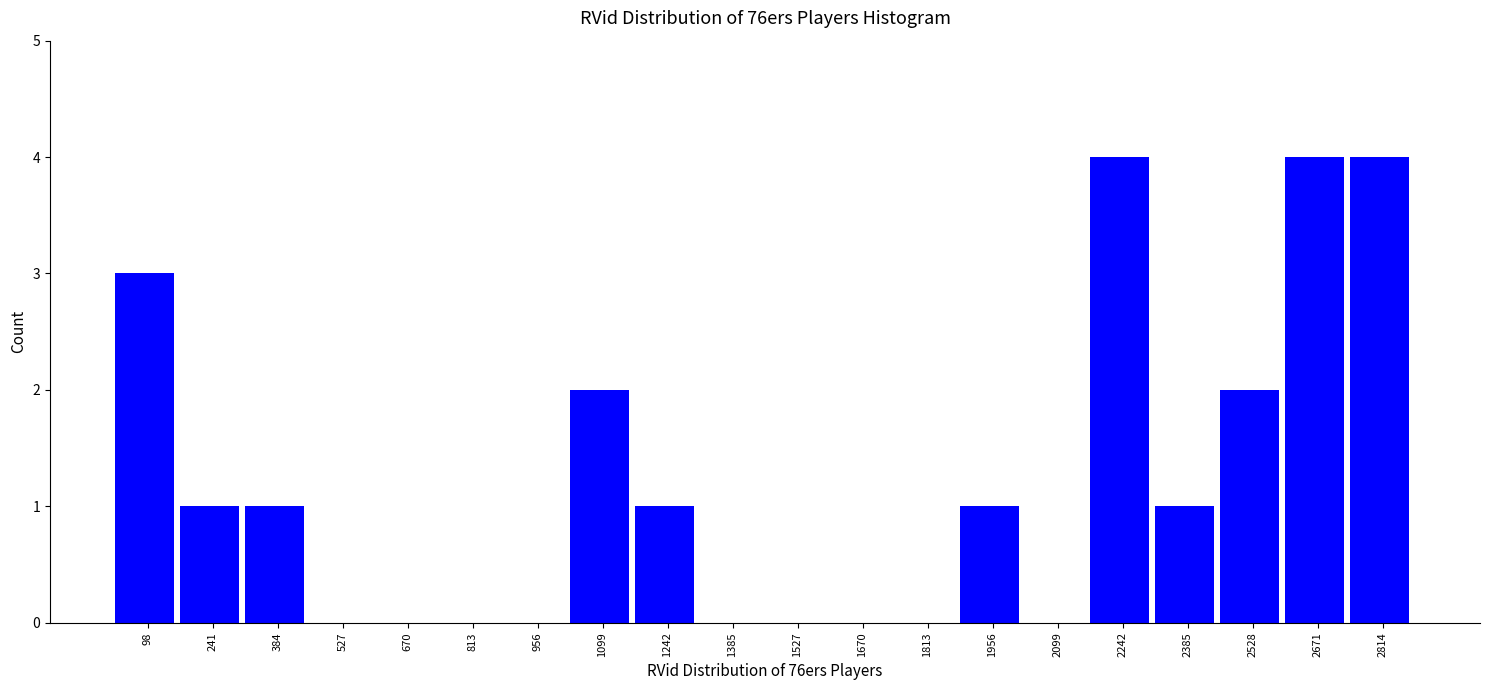

What is the height of the bar covering 1180 to 1320 on the x-axis? Neither the bar edges nor the heights are printed on the chart, so give them approximately, as read against the axes.

1